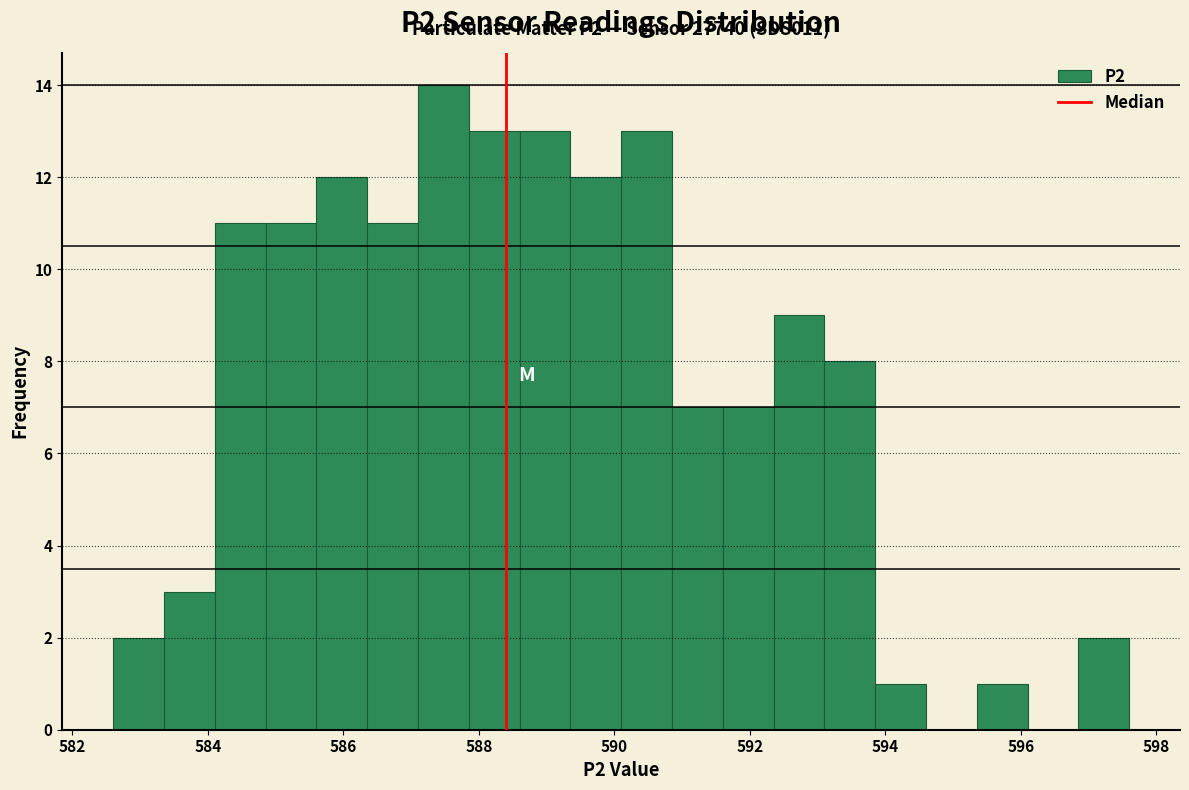

Read against the x-axis, roughly where is the centre of the tallest bar?

587.4